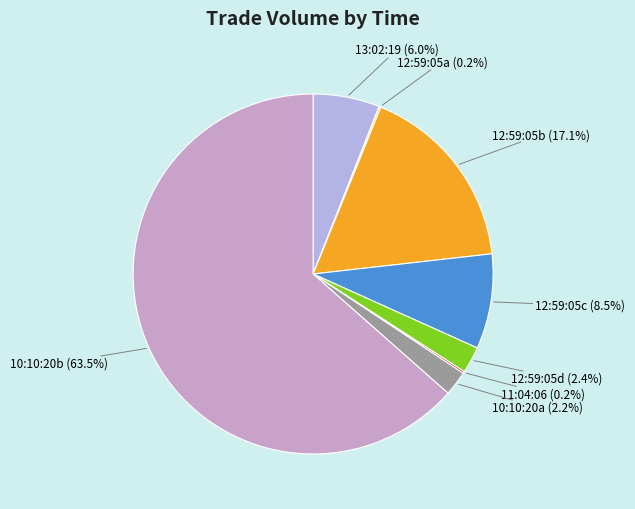

Does any single category account for the majority?

Yes